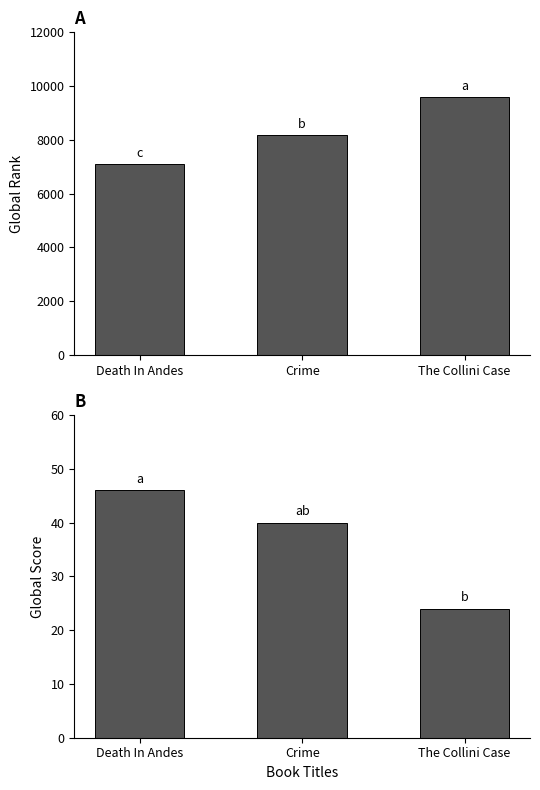

What is the label of the 1st bar from the right?

The Collini Case